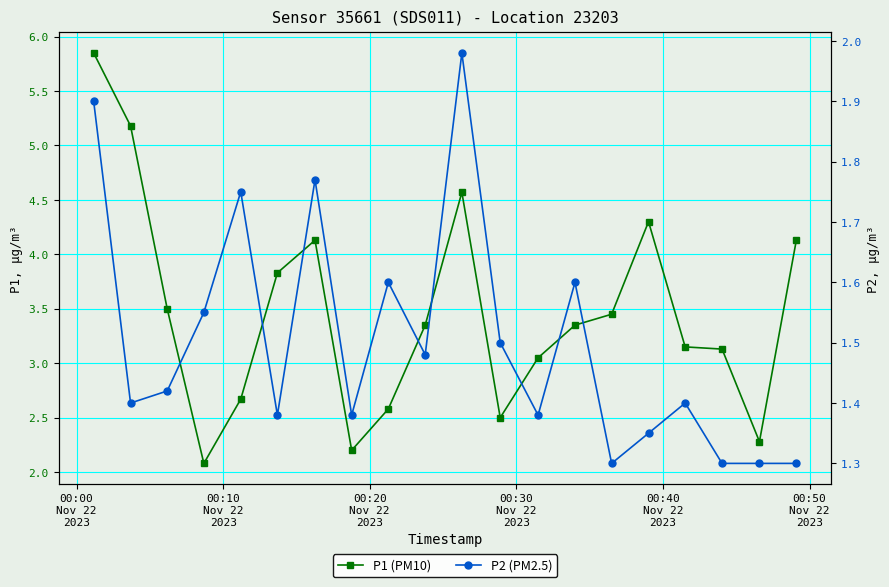

True or false: P1 (PM10) has a value of 5.4 at 12.

False